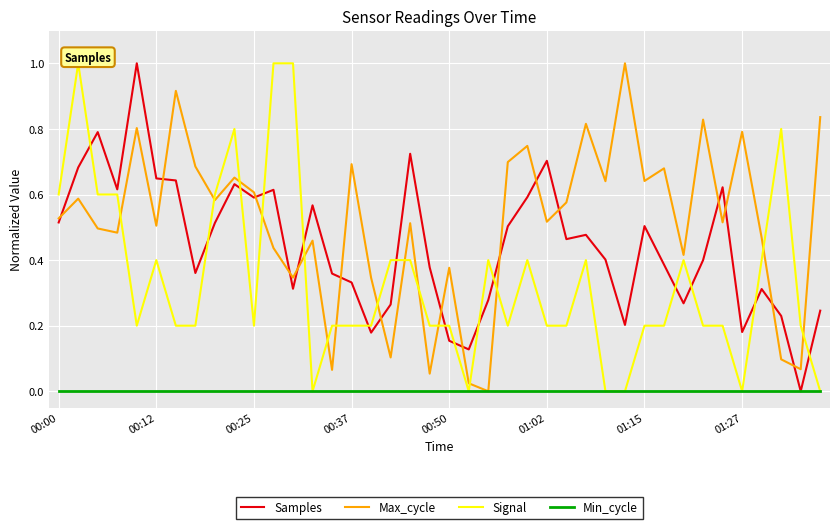

After their last crossing, which series has the higher values: Samples or Max_cycle?

Max_cycle